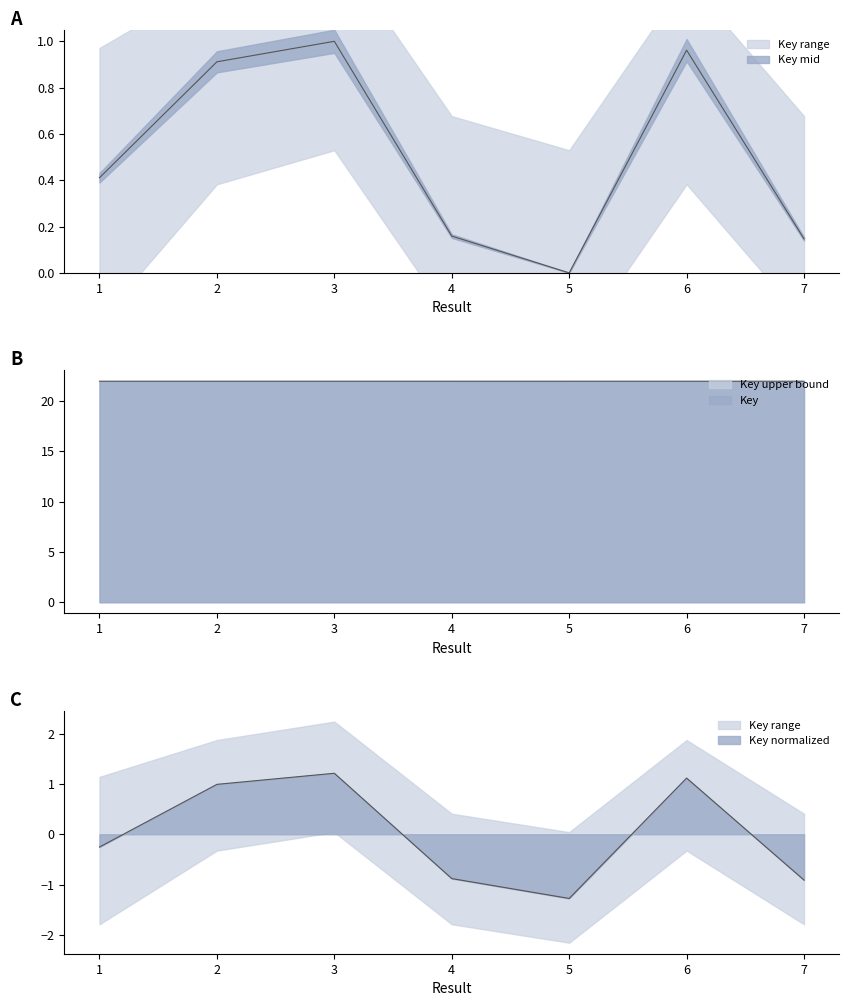

Which label corresponds to the smallest value in the chart?

5